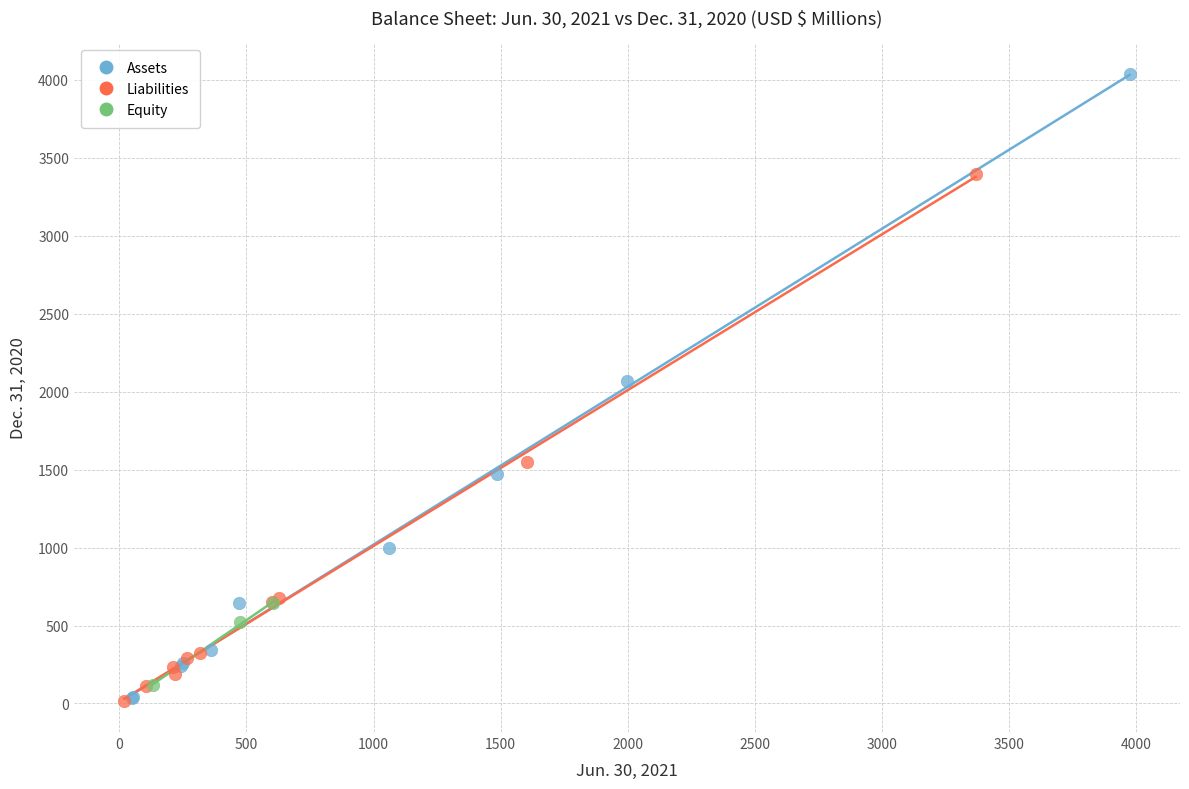

Which series contains the highest Y value?

Assets